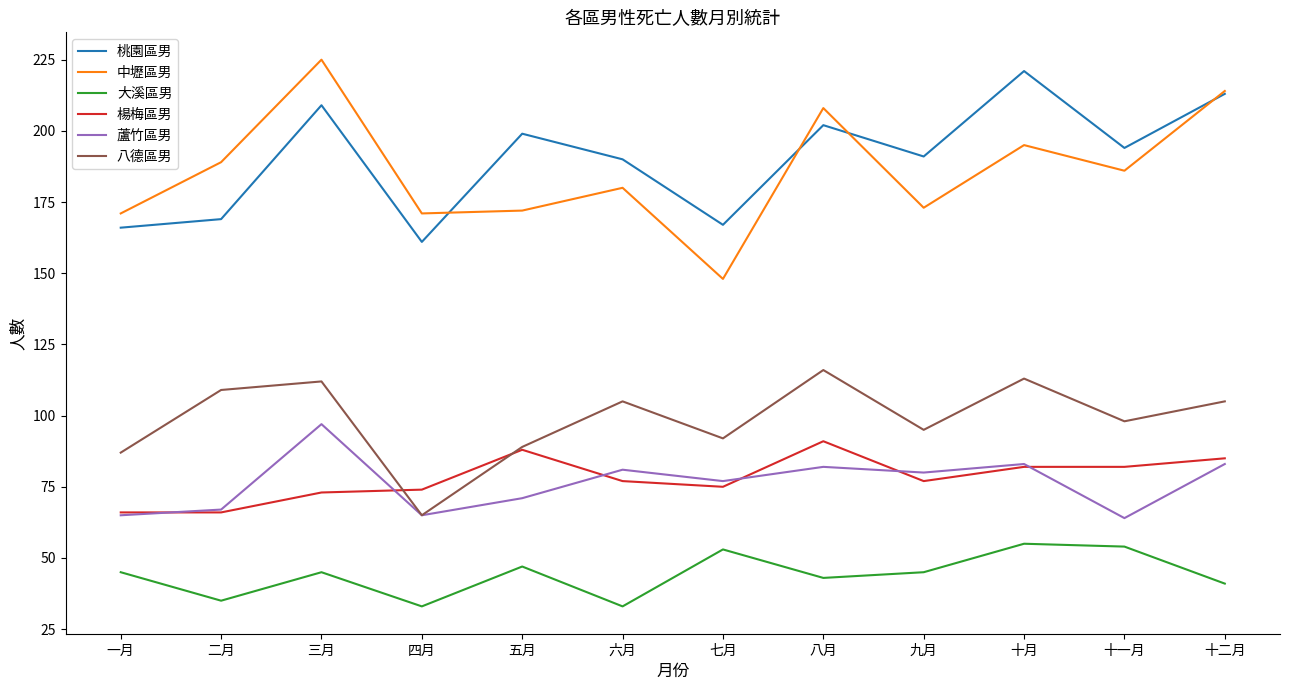

What is the sum of the 大溪區男 values at 四月 and 九月?

78